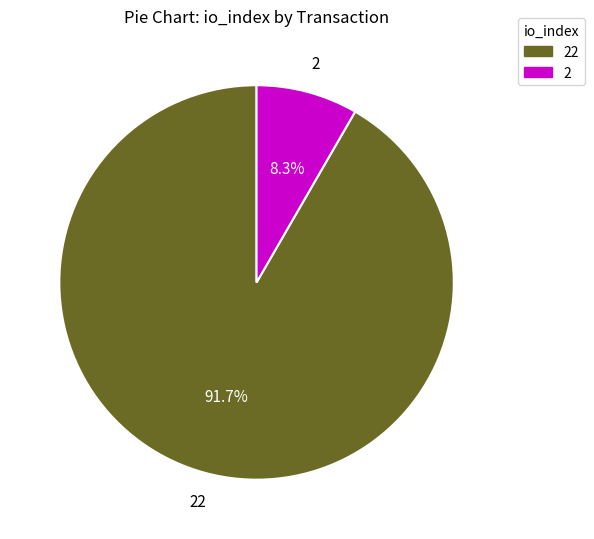

What percentage is NOT represented by 2?

91.7%